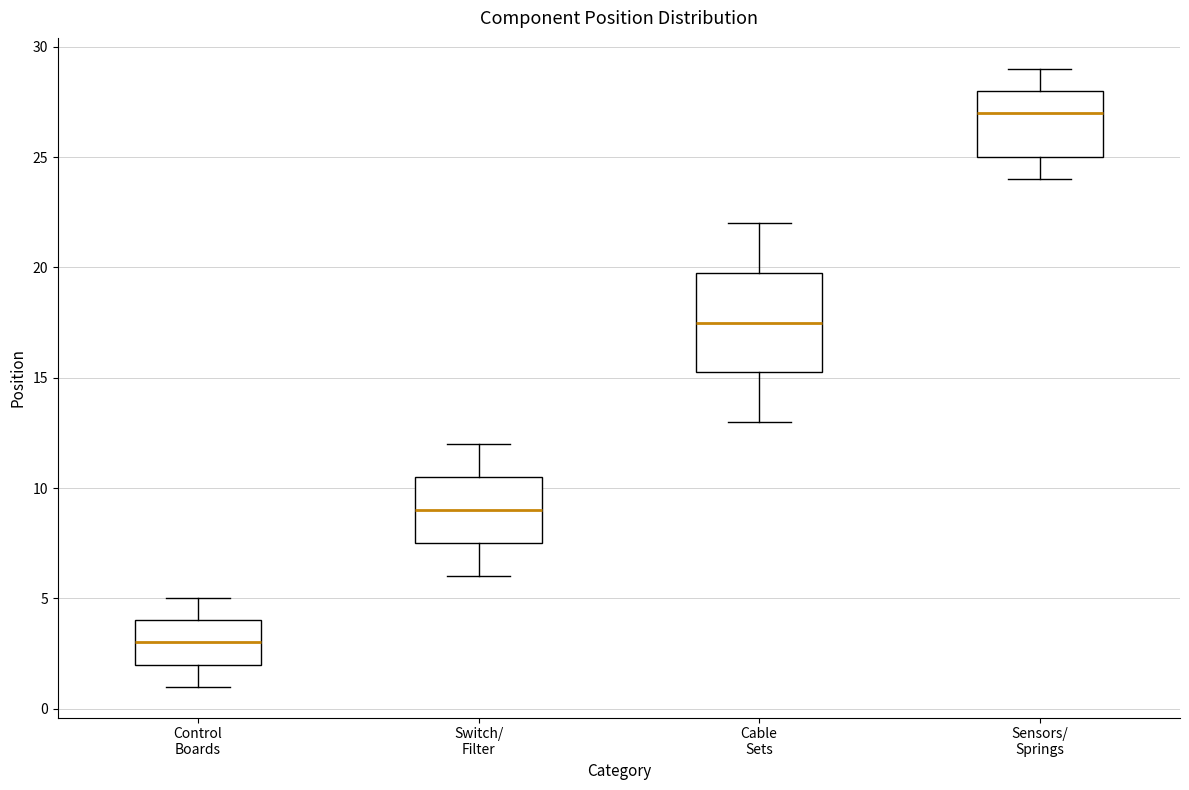

Where is the lower edge of the box for Control Boards on the y-axis? The values are not printed on the chart, so give them approximately, as read against the axis.

2.0